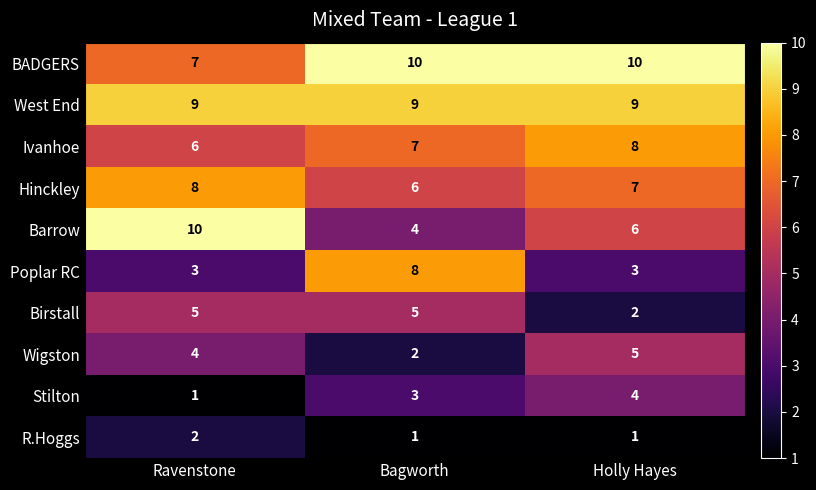

Which series changed the most between Ravenstone and Holly Hayes?

Barrow